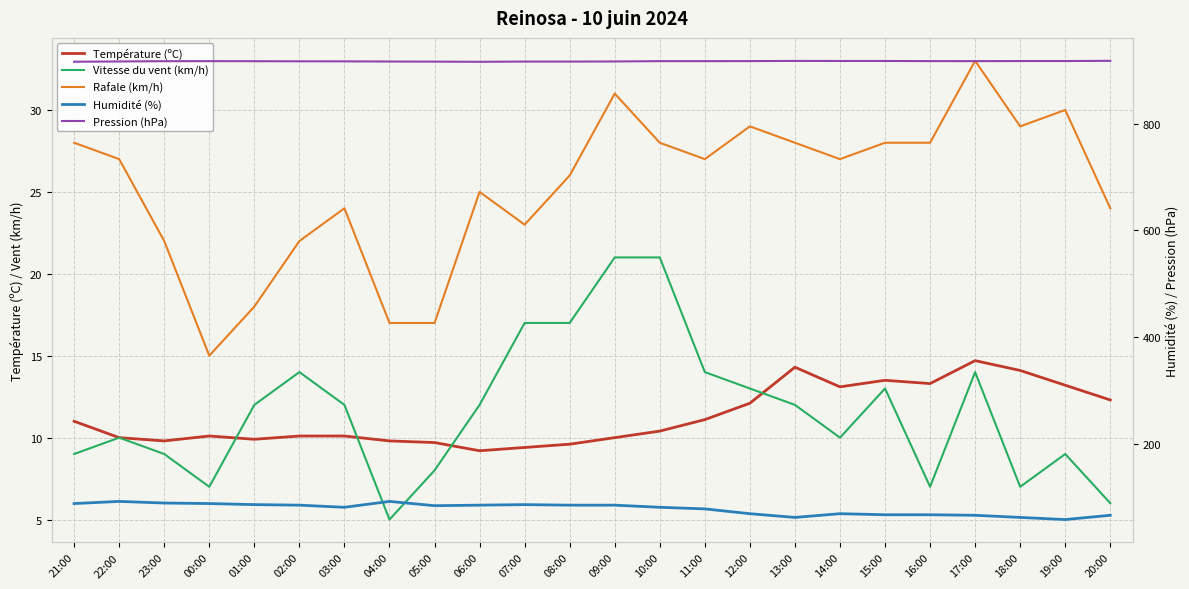

Where is Humidité (%) nearest to the value 75?

11:00